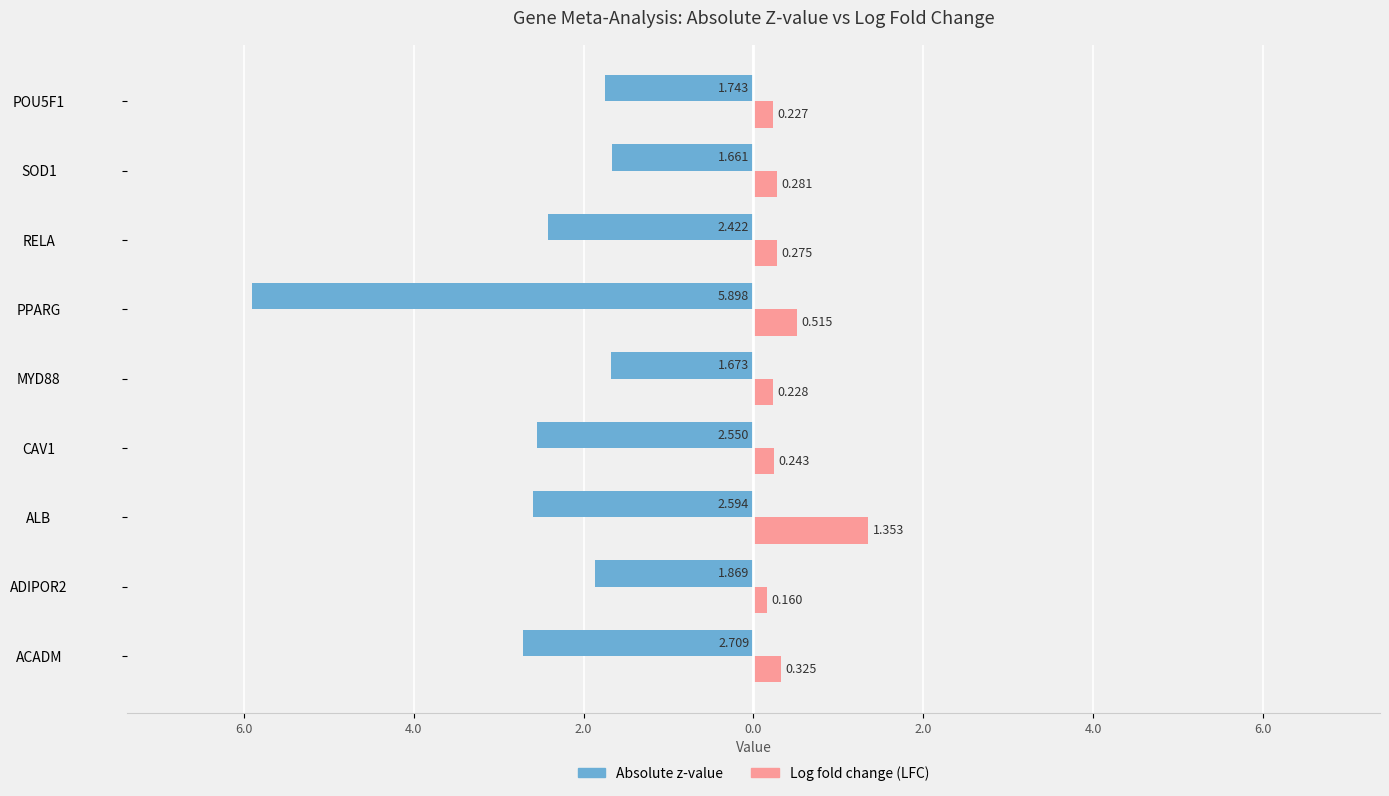

What are all the series names shown in the legend?

Absolute z-value, Log fold change (LFC)